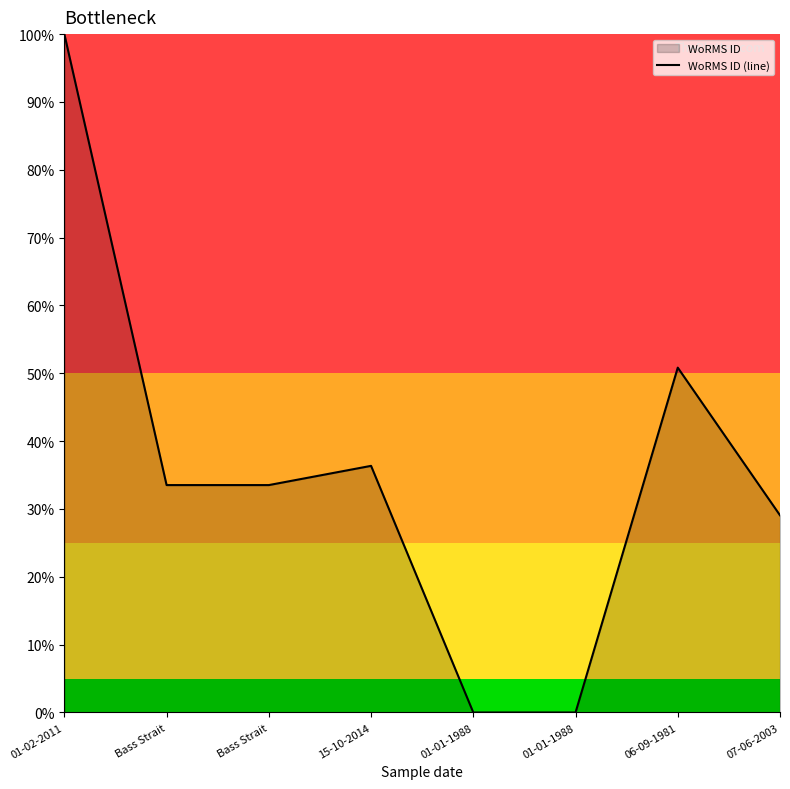

At which label is the value closest to 50?

06-09-1981